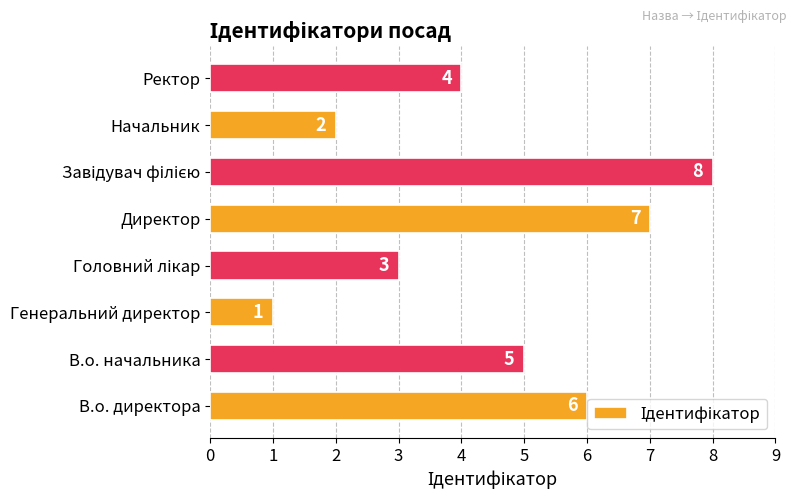

Which category has the lowest value across all series?

Генеральний директор